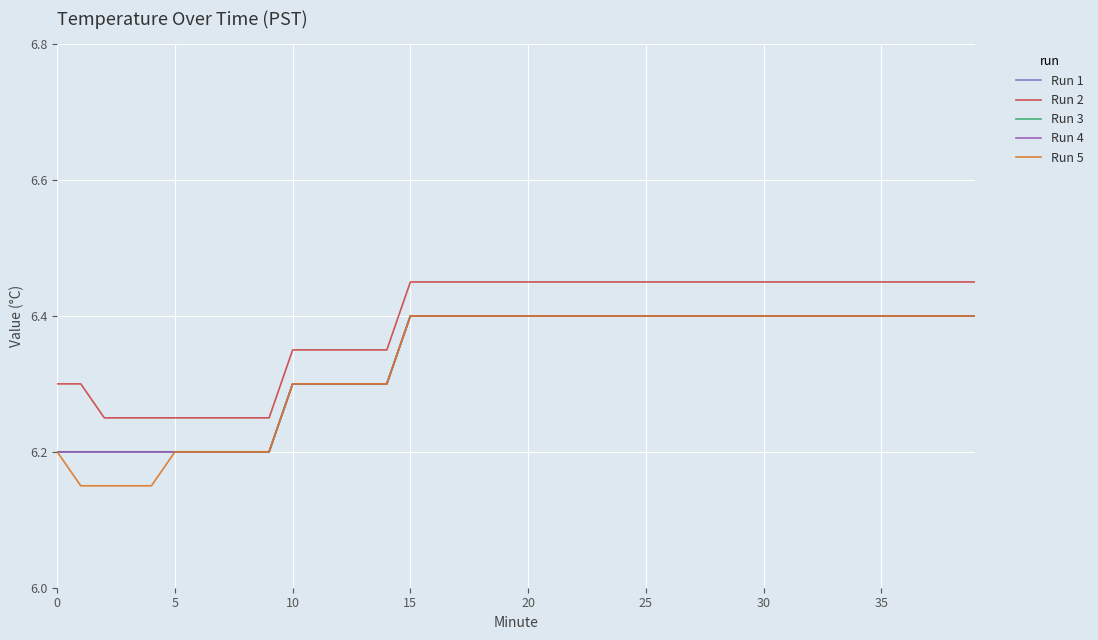

True or false: Run 1 has more than 2 interior local peaks.

False